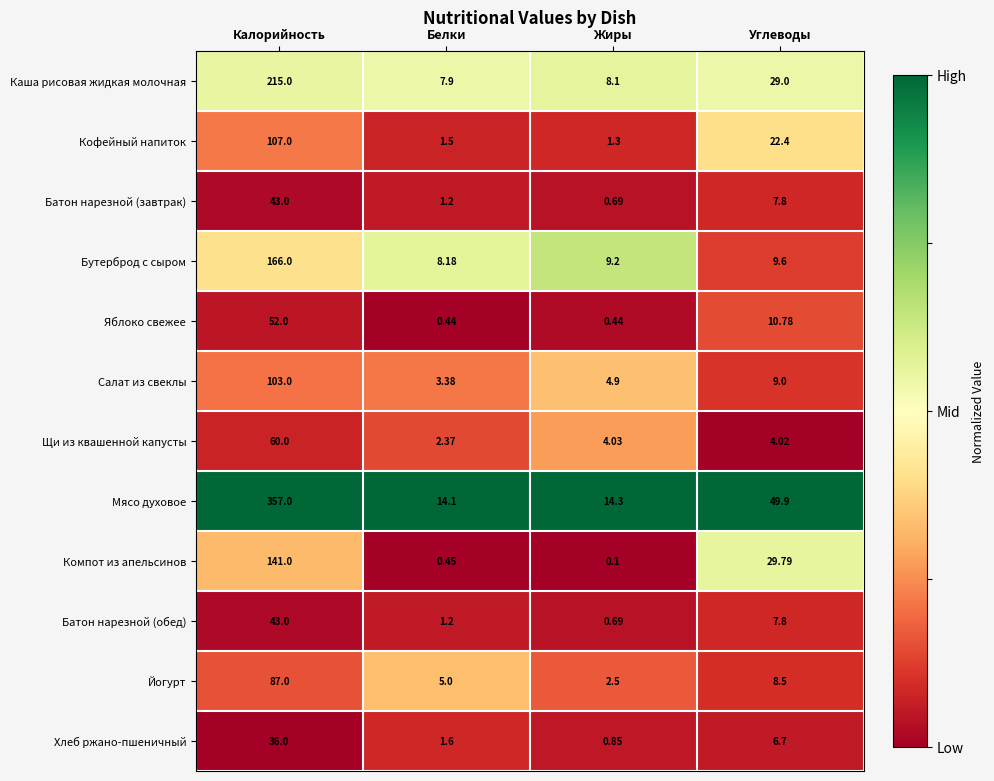

Which label corresponds to the smallest value in the chart?

Жиры